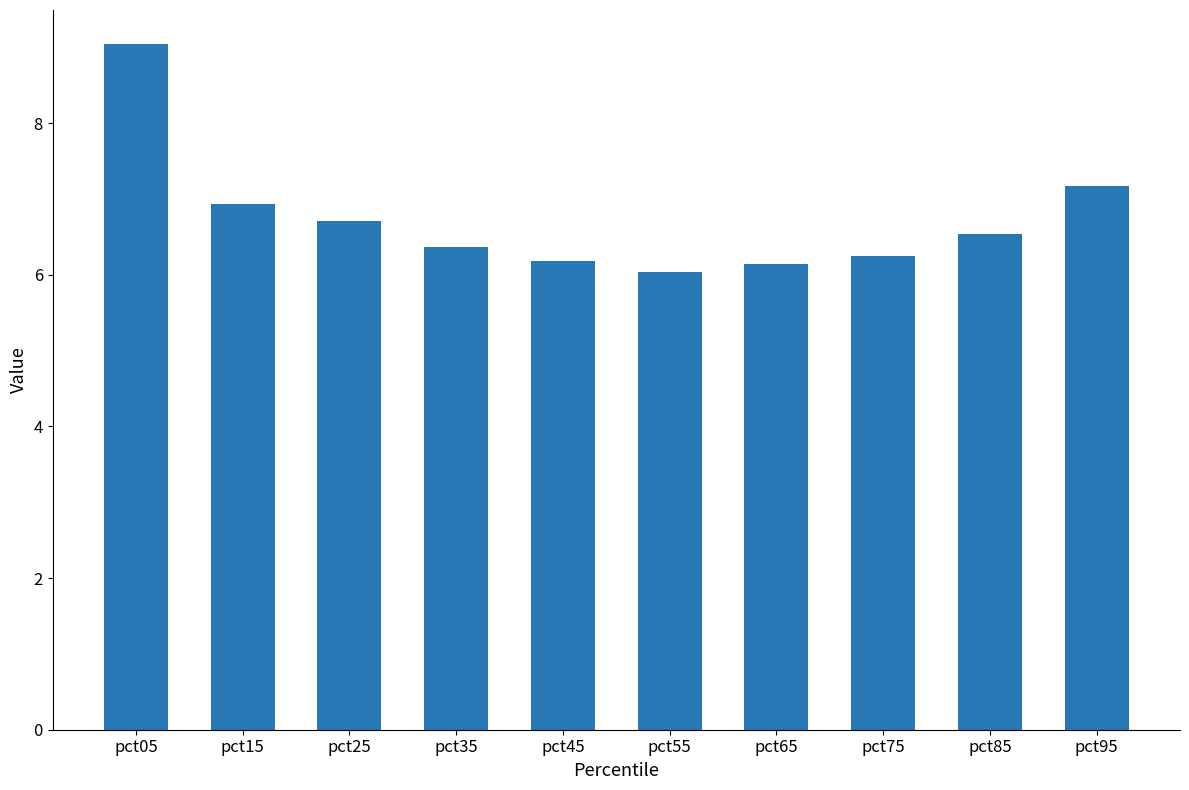

What is the average value?

6.7